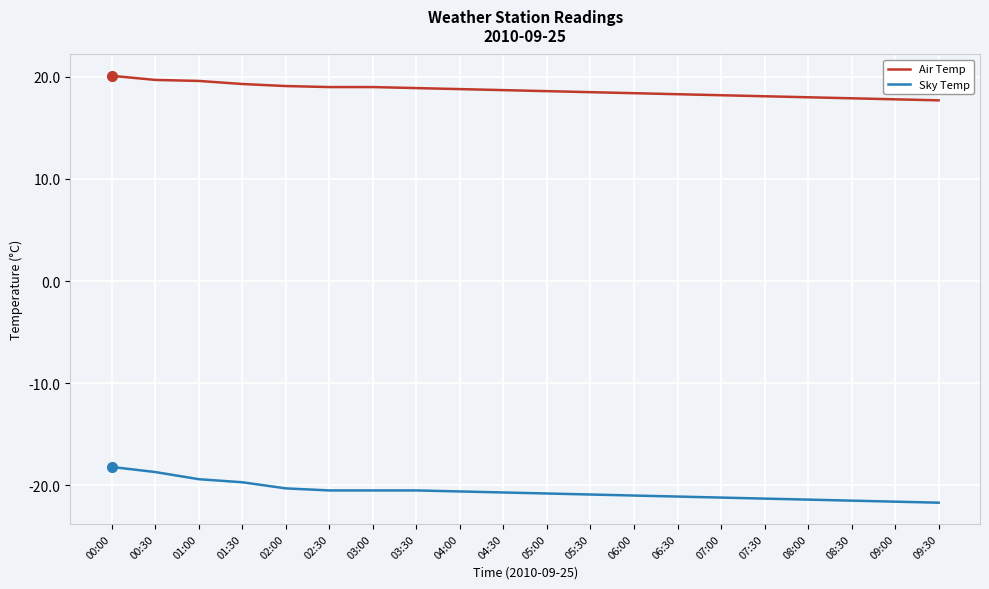

The Sky Temp series shows -7.1 at 08:30. True or false?

False